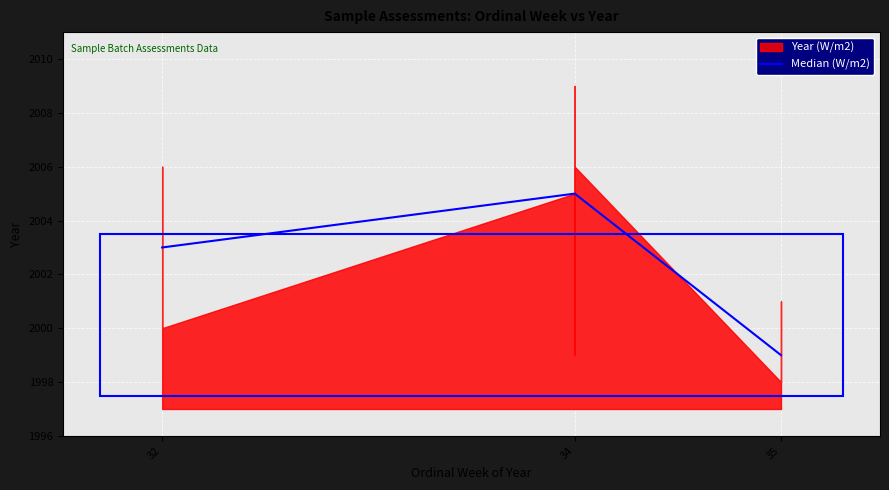

How many values are between 1999 and 2005?

3